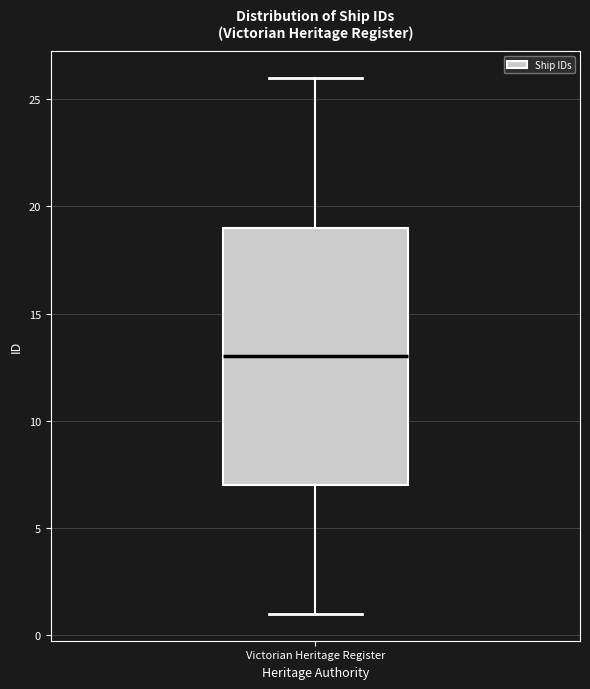

Read this box plot against the y-axis: the position of the median line, the range covered by the box, and the ends of both whiskers. The values are not printed on the chart, so give them approximately, as read against the axis.

median 13, box 7 to 19, whiskers 1 to 26